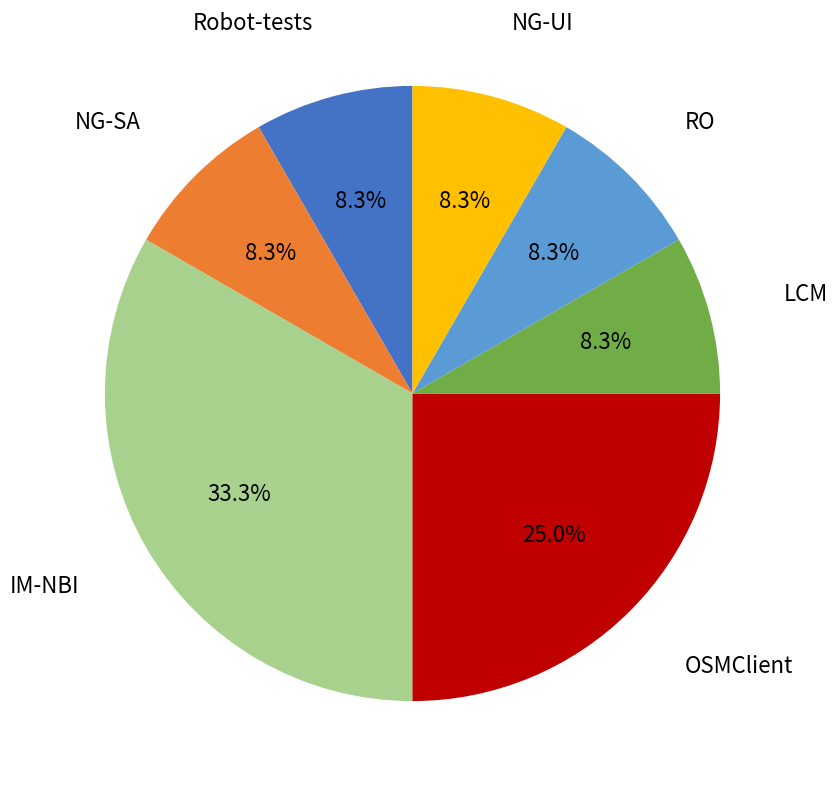

Is there a majority slice in this chart?

No